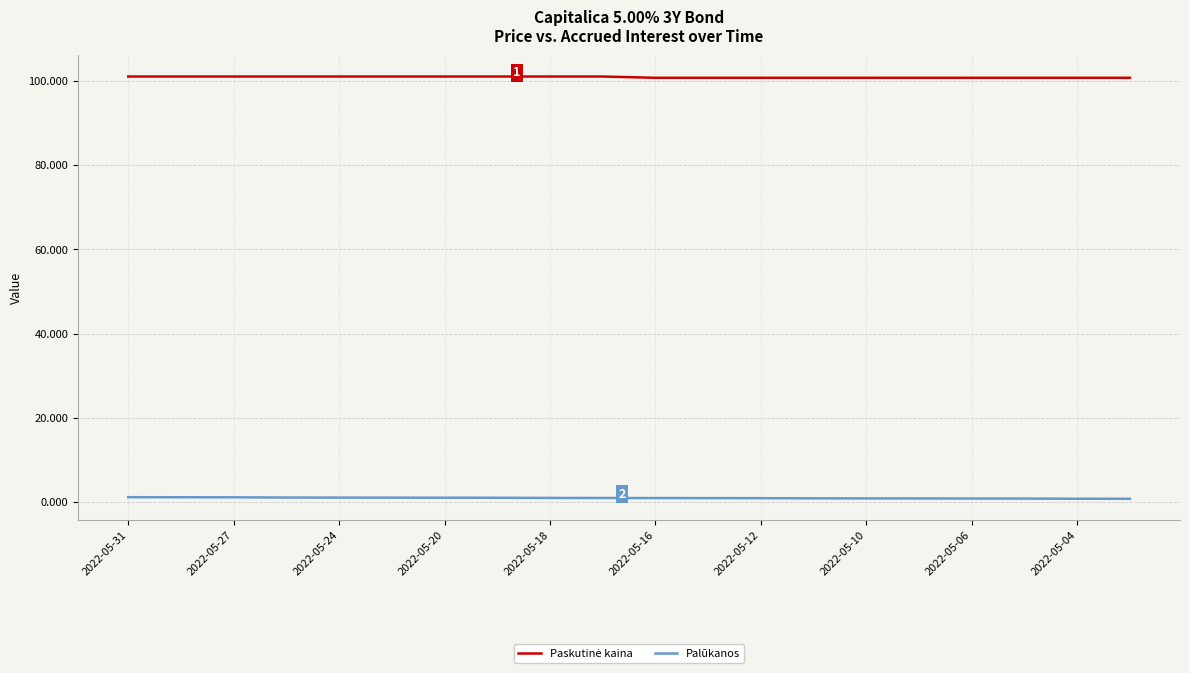

Which series has the largest total across all categories?

Paskutinė kaina